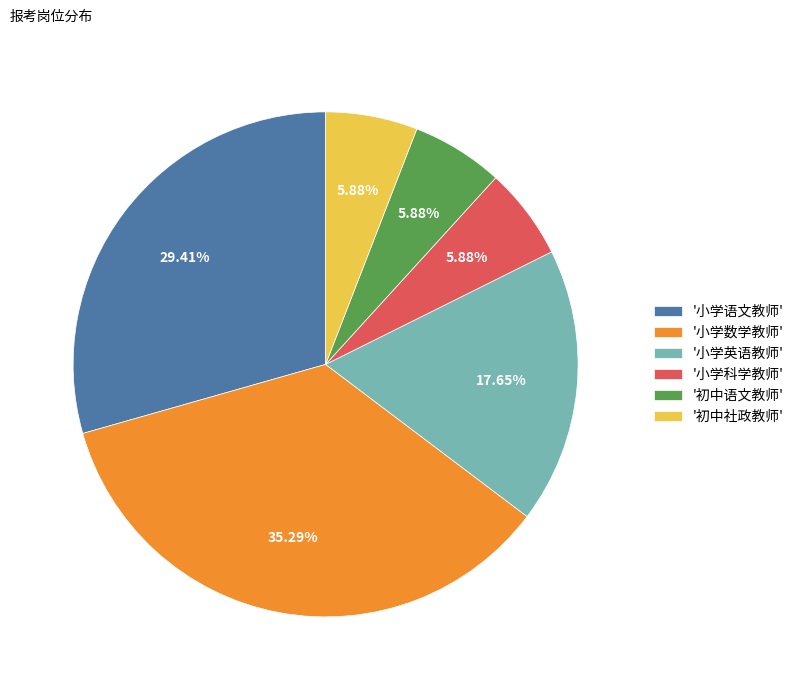

Is there a majority slice in this chart?

No